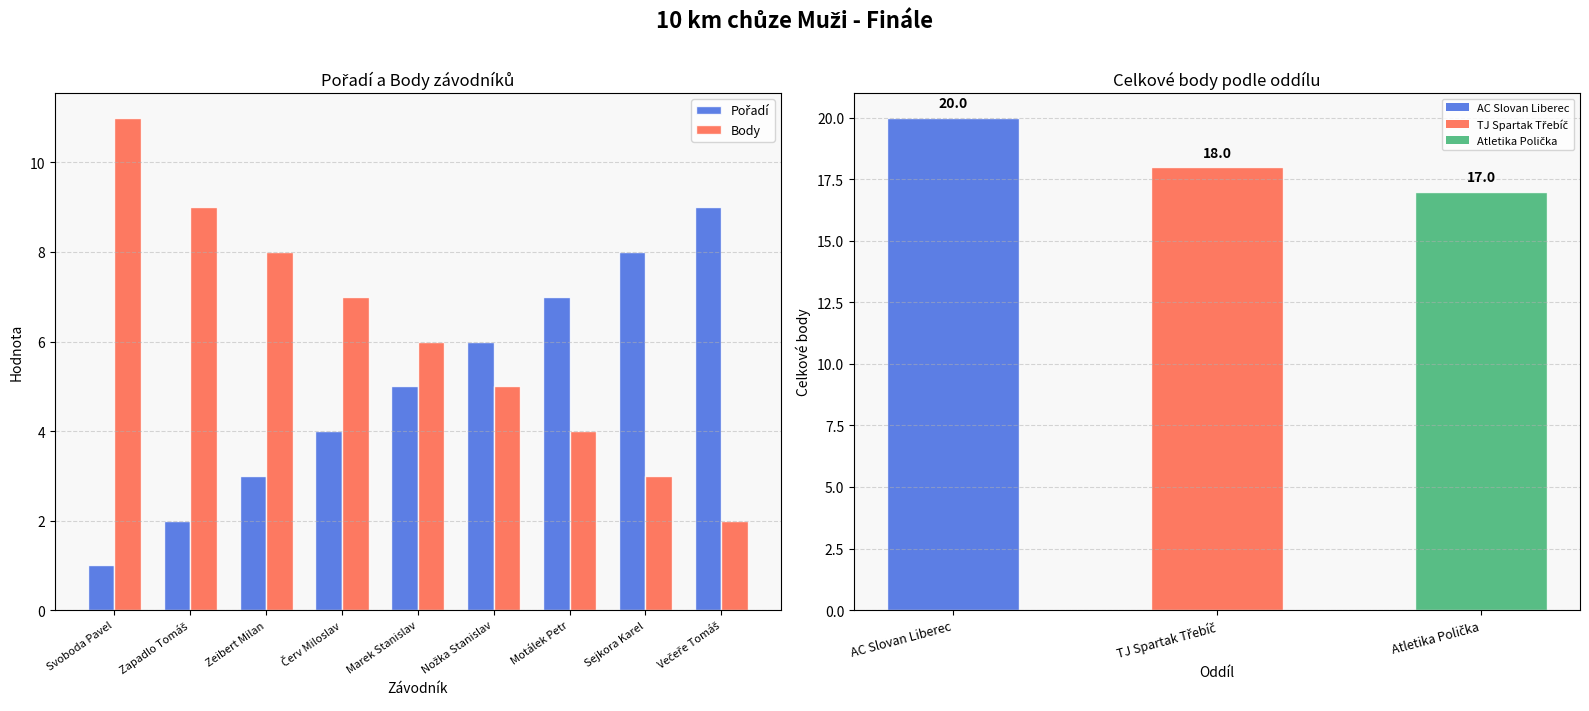

What is the total value across all series at Červ Miloslav?

11